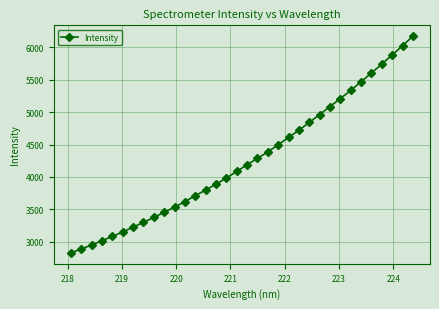

What is the difference between the maximum and second lowest values?

3278.1